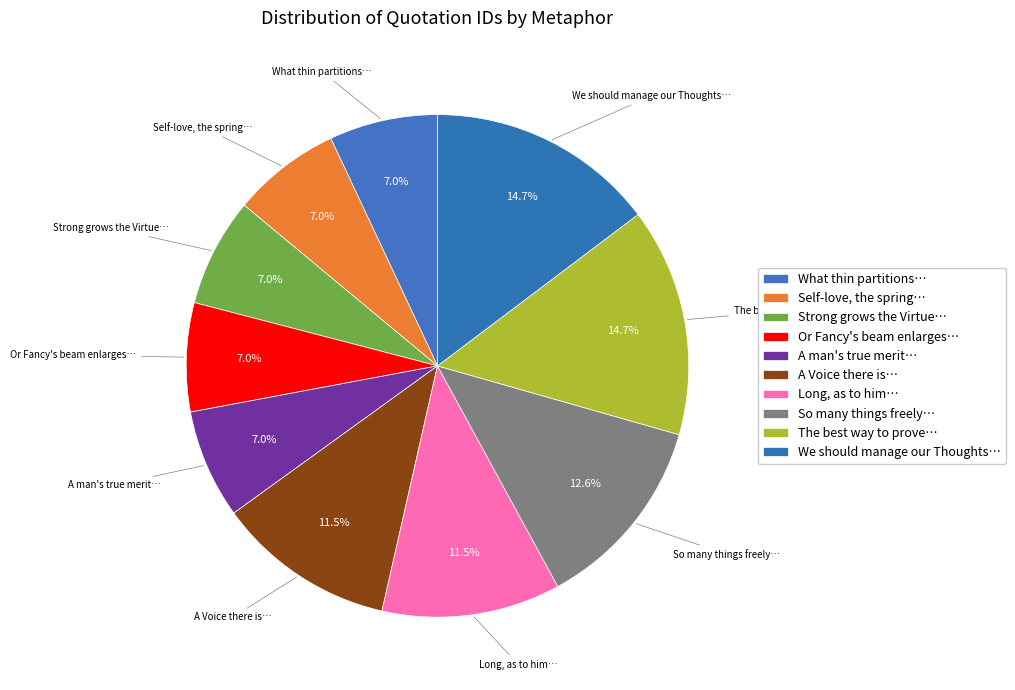

How many slices are in this pie chart?

10